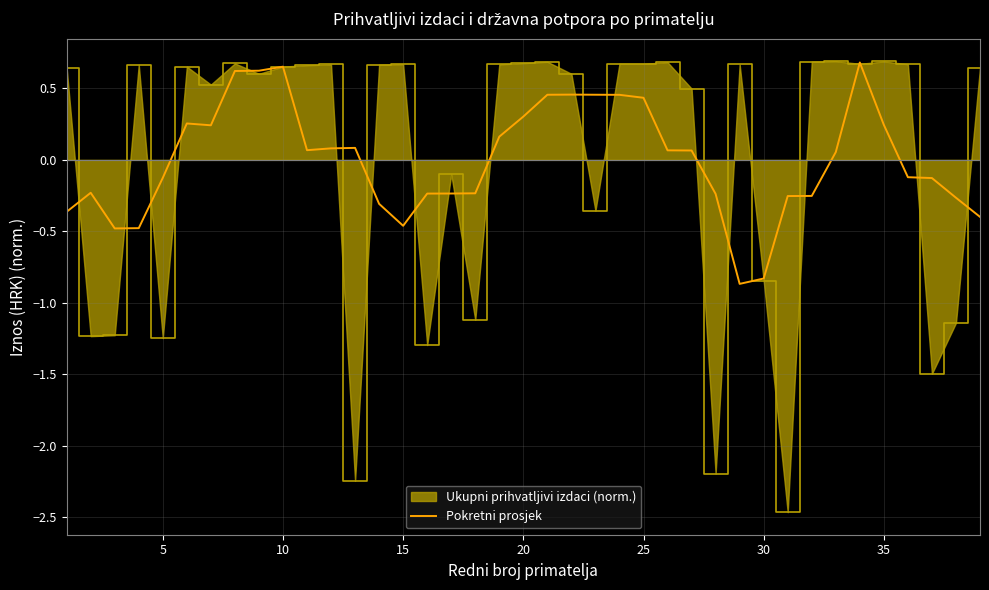

Which series has the widest spread of values?

Ukupni prihvatljivi izdaci (norm.)